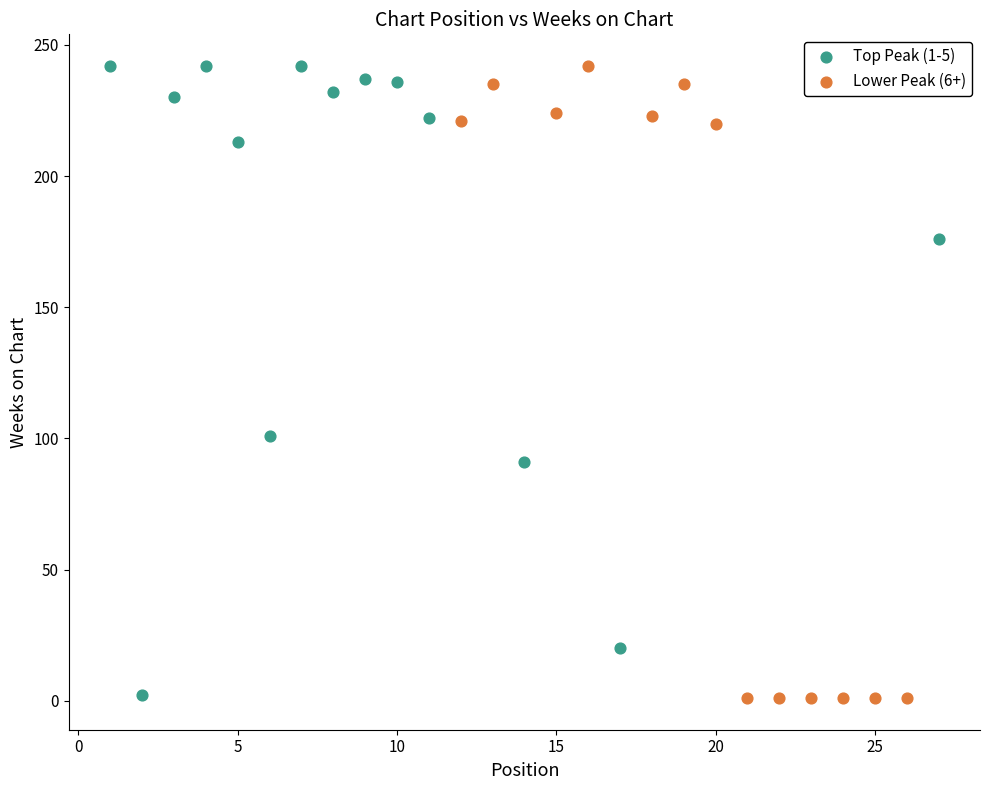

What are all the series names shown in the legend?

Top Peak (1-5), Lower Peak (6+)